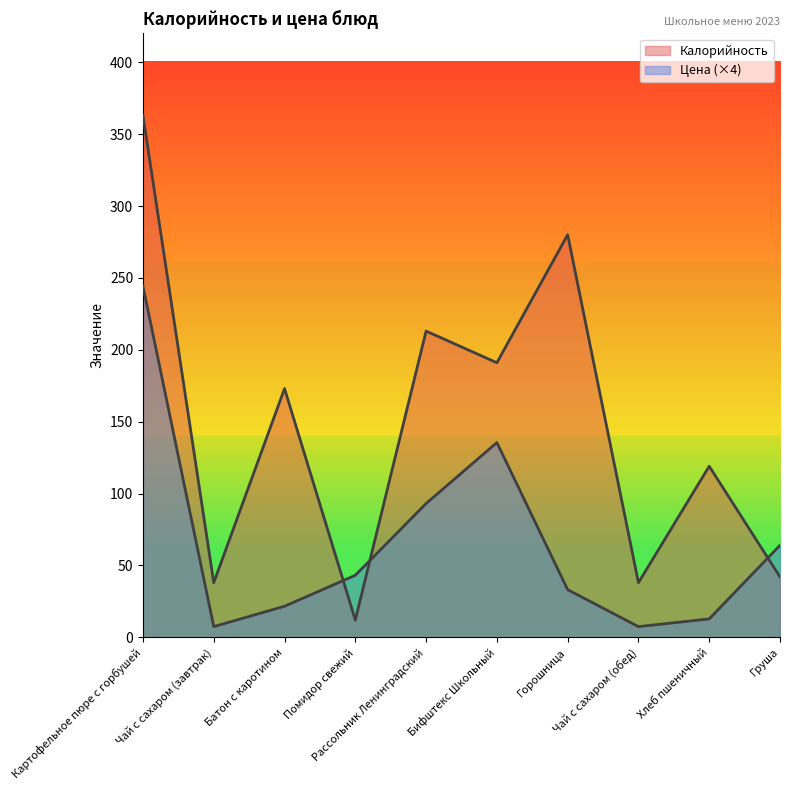

Reading left to right, list all the values displayed in this chart.

Калорийность: 363.0	38.0	173.0	12.0	213.0	191.0	280.0	38.0	119.0	42.0
Цена: 244.2	7.4	21.6	43.2	93.0	135.5	33.1	7.4	12.8	64.0